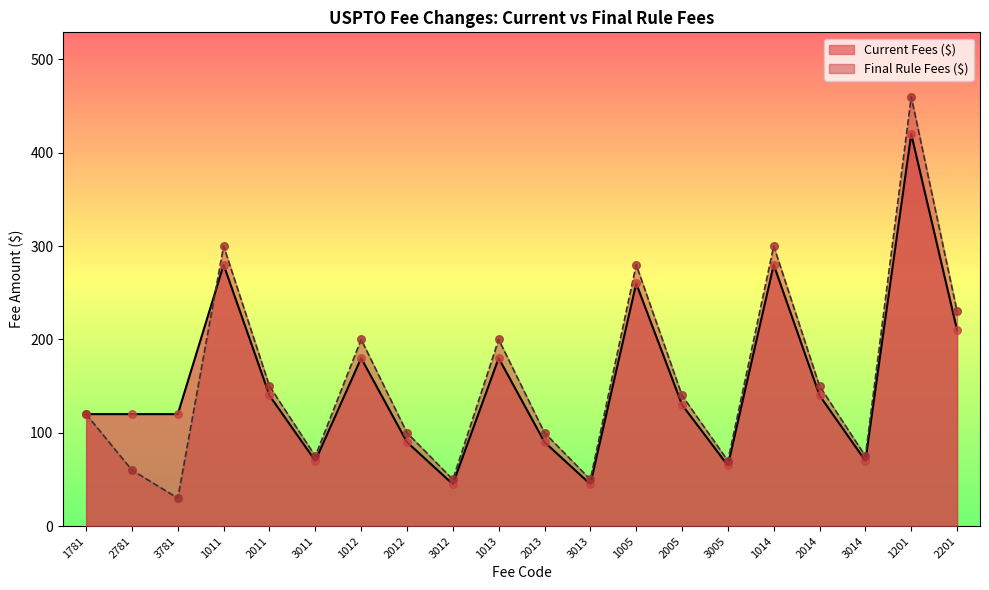

Is the value of Current Fees ($) at 2011 greater than the value of Final Rule Fees ($) at 3781?

Yes